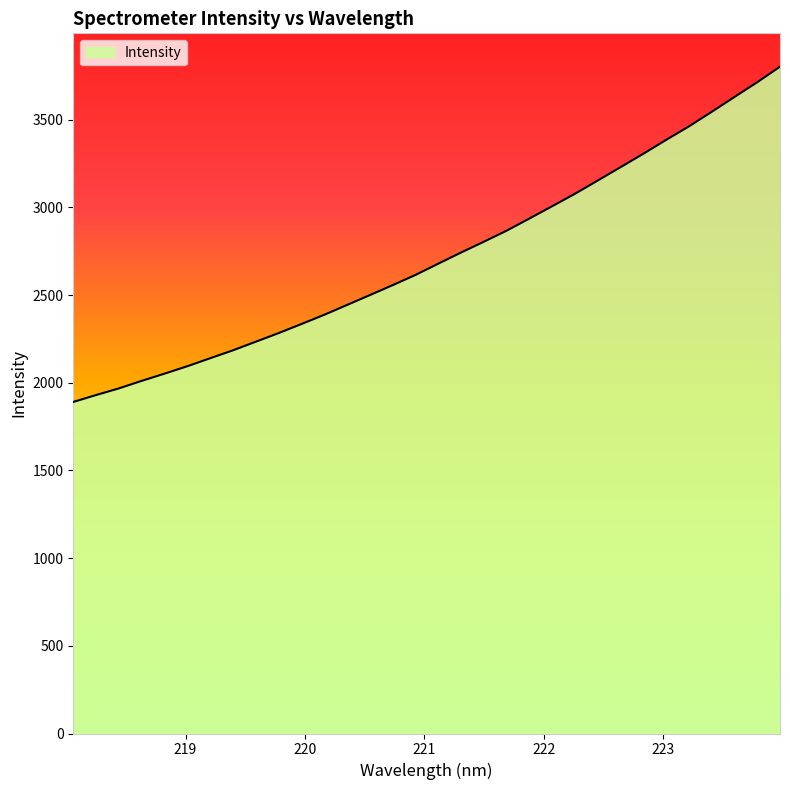

How many lines are shown in the chart?

1